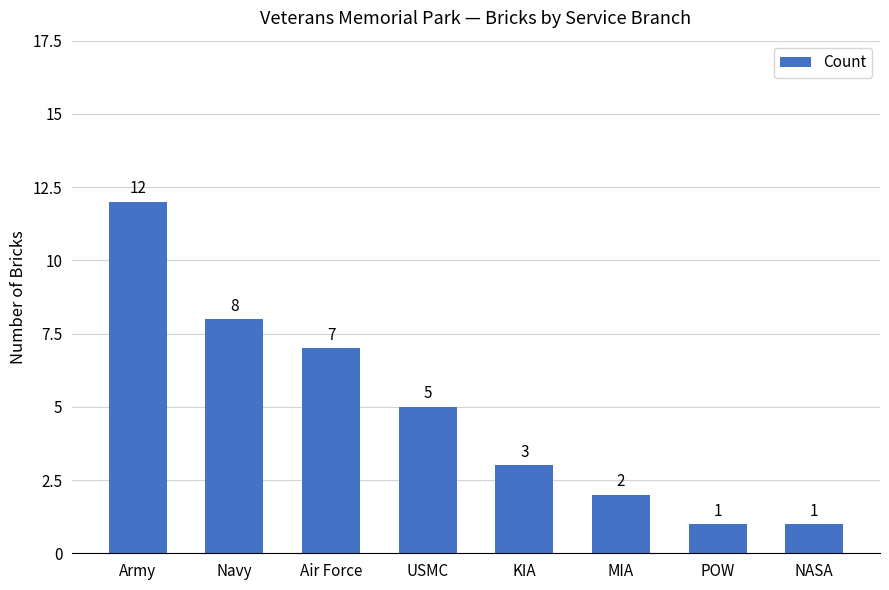

Reading right to left, extract all data points from this chart.

NASA=1	POW=1	MIA=2	KIA=3	USMC=5	Air Force=7	Navy=8	Army=12